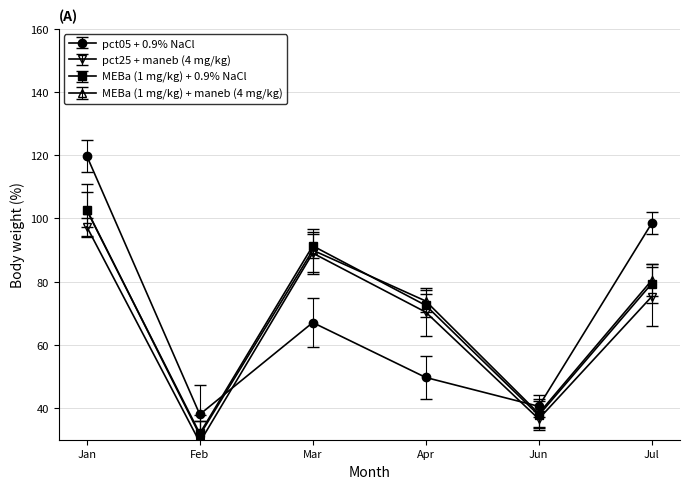

How many series are shown in this chart?

4